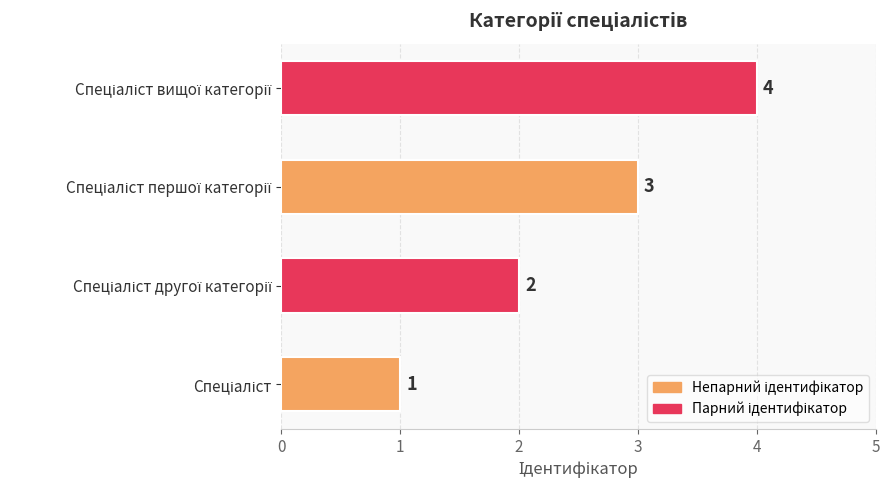

How many data points are less than 3?

2